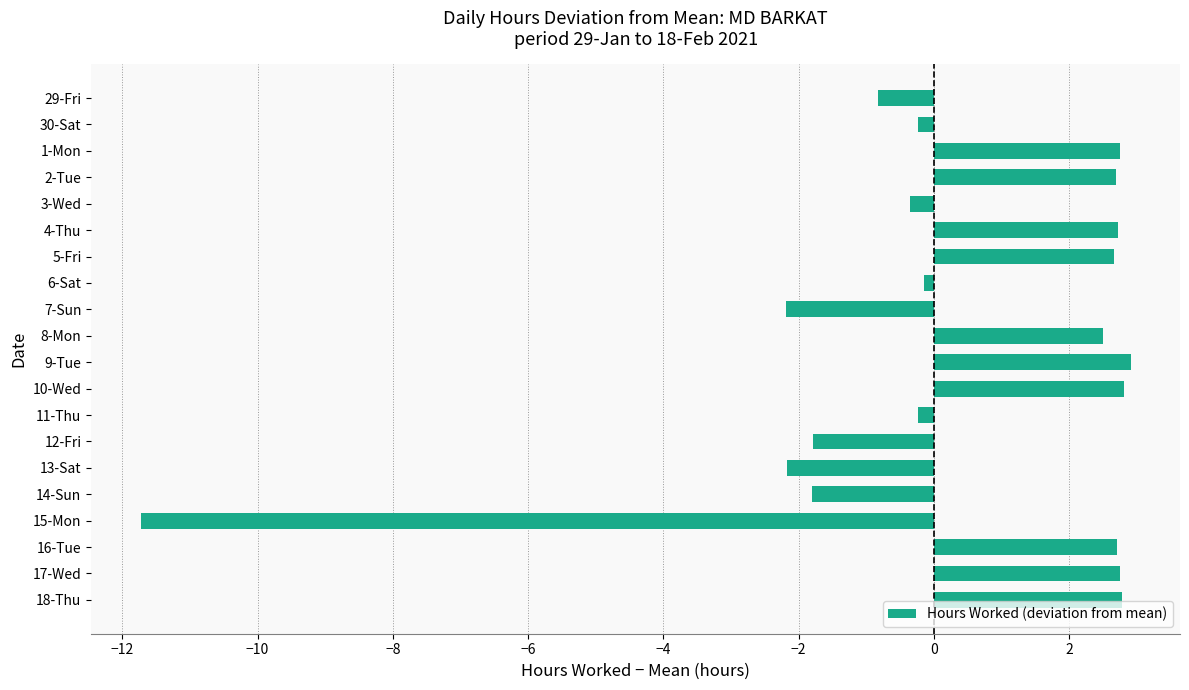

What is the smallest value displayed?

-11.7